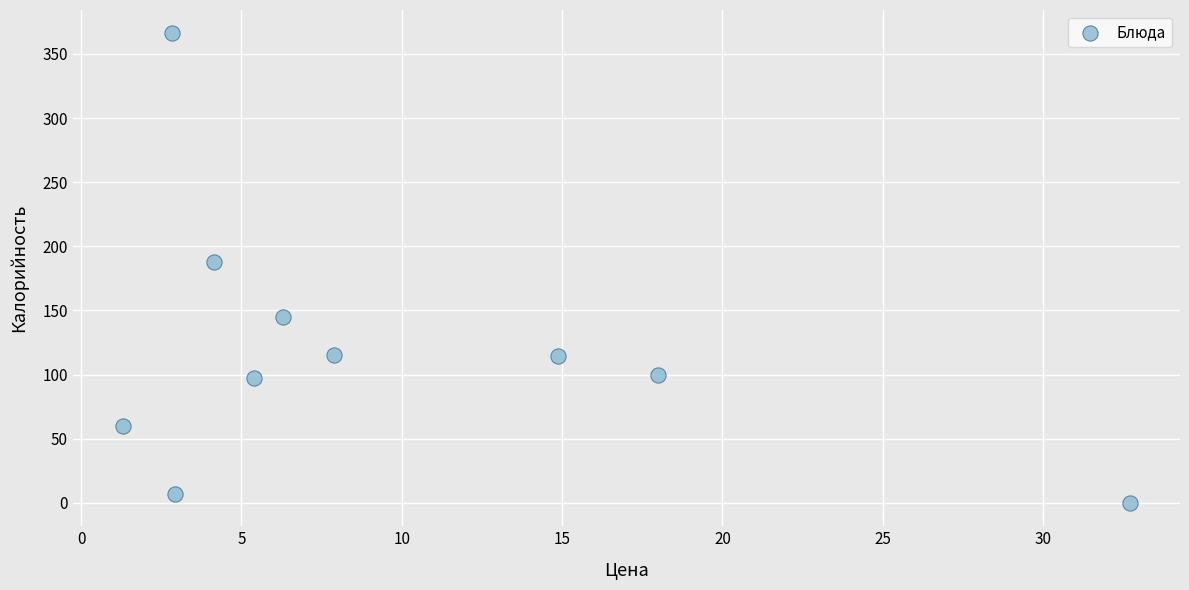

What Y value in the scatter plot is closest to 183?

188.0